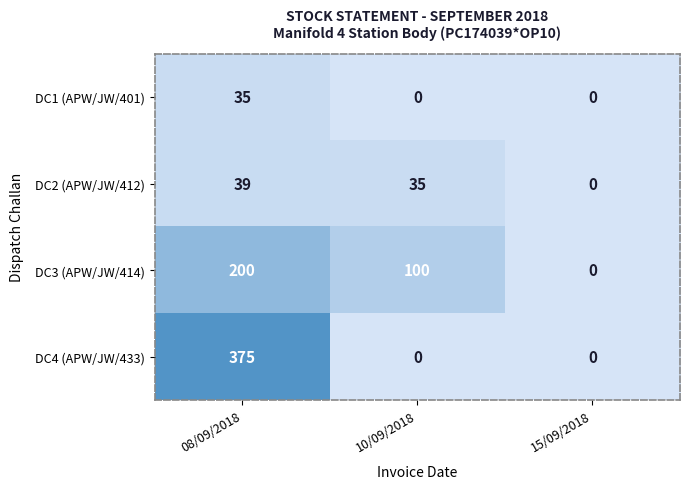

Which category has the highest value in the DC2 (APW/JW/412) series?

08/09/2018